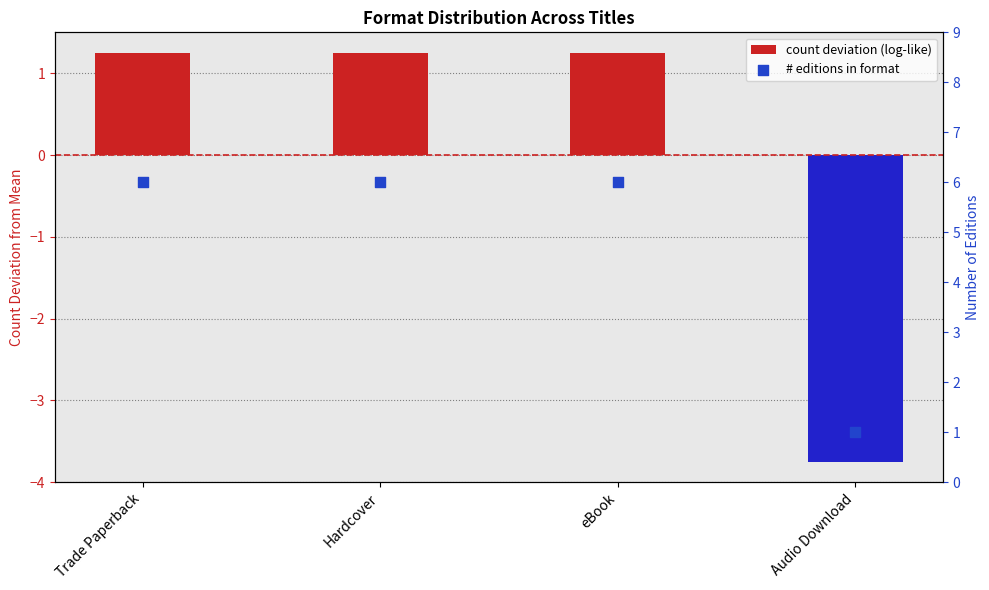

At which category is the sum across all series the highest?

Trade Paperback